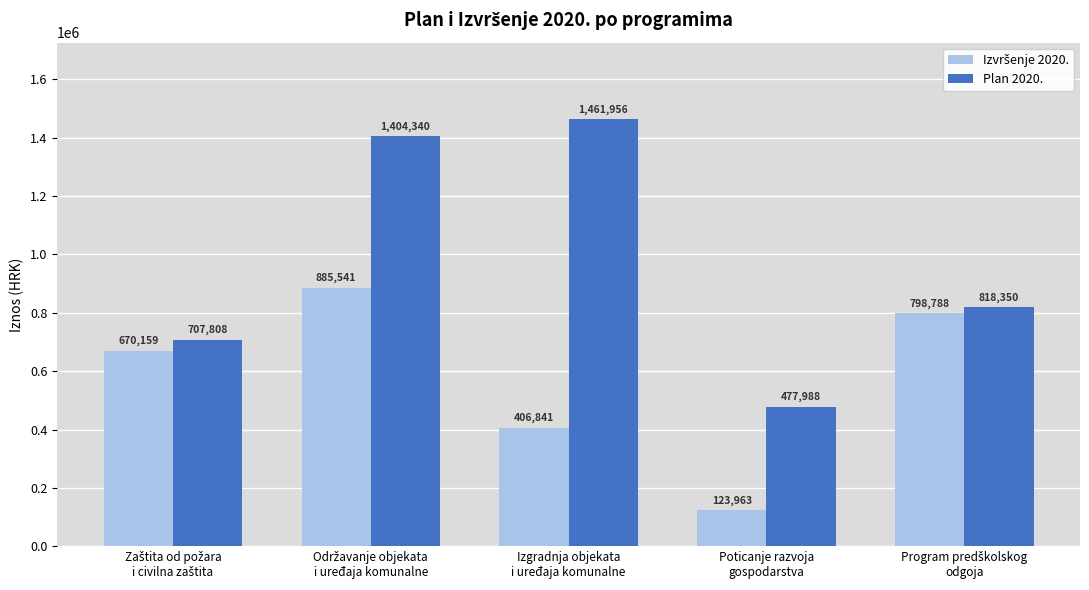

Which series has the largest range (max minus min)?

Plan 2020.